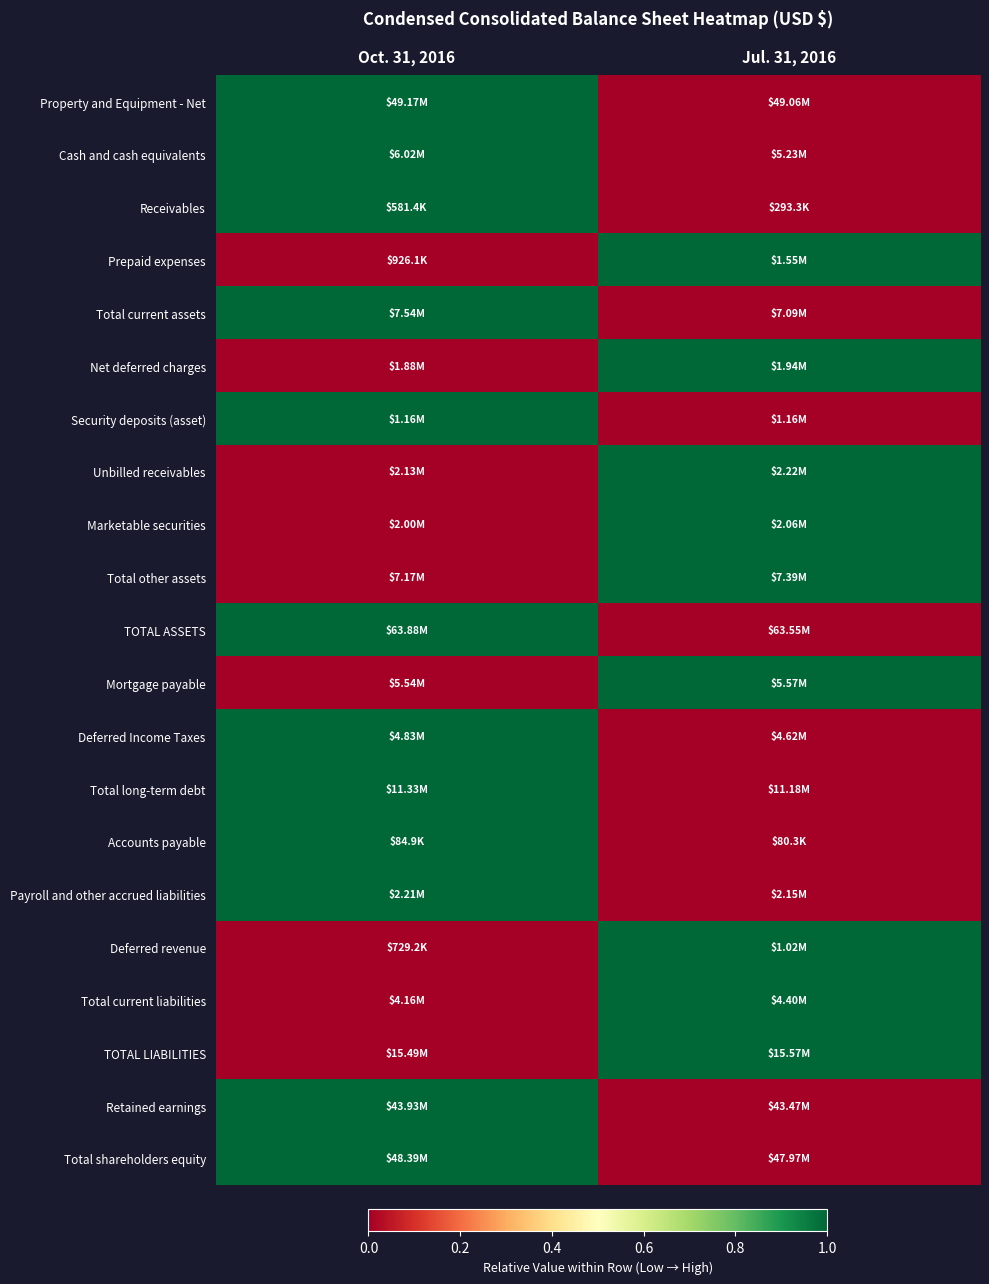

List the series in order of their peak value, highest first.

Property and Equipment - Net, Cash and cash equivalents, Receivables, Prepaid expenses, Total current assets, Net deferred charges, Security deposits (asset), Unbilled receivables, Marketable securities, Total other assets, TOTAL ASSETS, Mortgage payable, Deferred Income Taxes, Total long-term debt, Accounts payable, Payroll and other accrued liabilities, Deferred revenue, Total current liabilities, TOTAL LIABILITIES, Retained earnings, Total shareholders equity